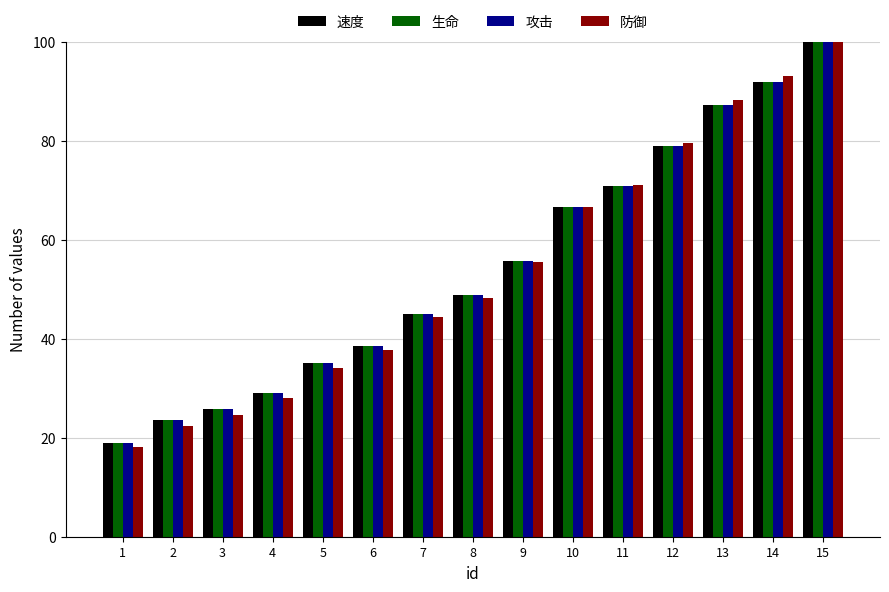

List the labels in order of 生命 value, smallest first.

1, 2, 3, 4, 5, 6, 7, 8, 9, 10, 11, 12, 13, 14, 15